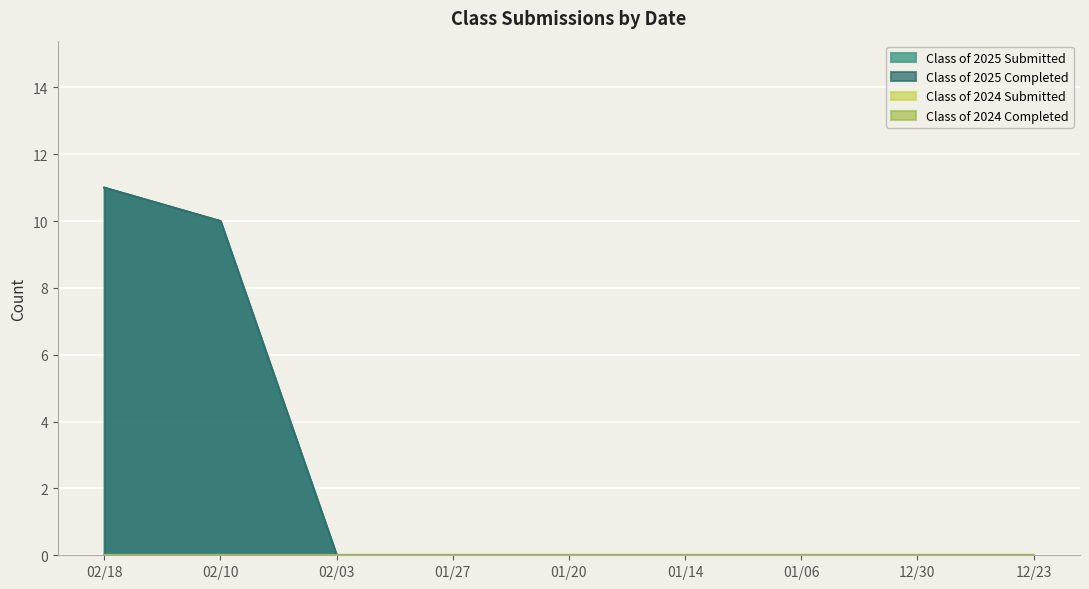

Between 02/18 and 12/23, which is larger?

02/18